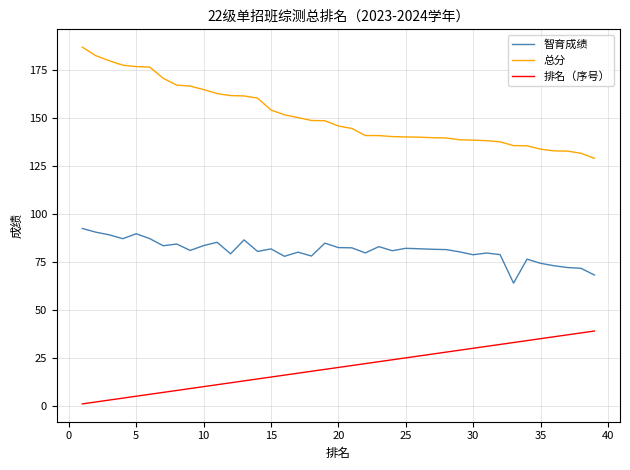

True or false: 总分 and 排名（序号） cross at least once.

False